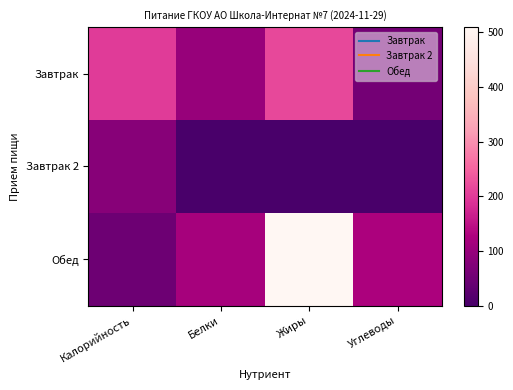

List the series in order of their overall mean, lowest first.

Завтрак 2, Завтрак, Обед